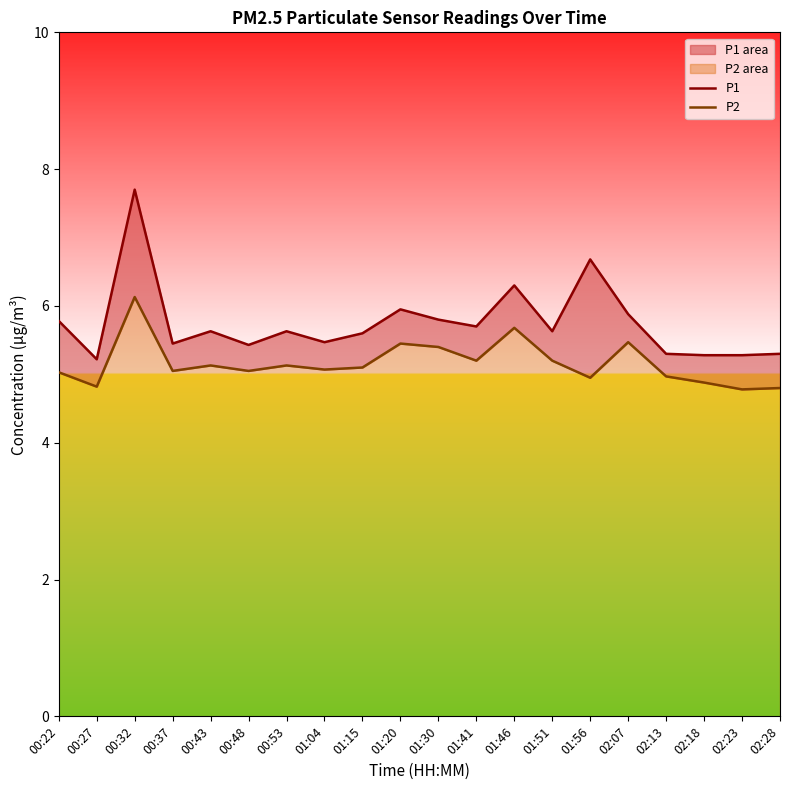

What is the average value of the P2 series?

5.2